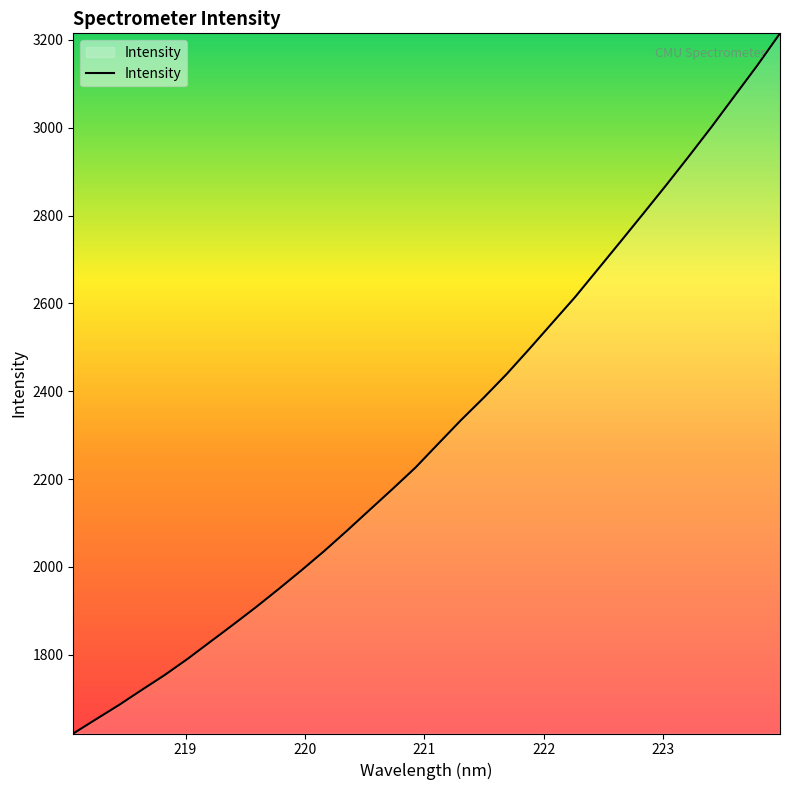

What is the smallest value displayed?

1620.7